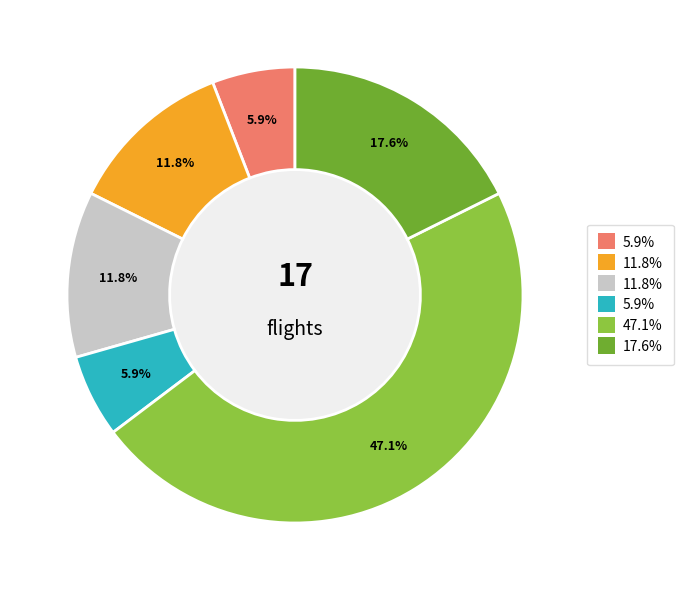

Is there a majority slice in this chart?

No